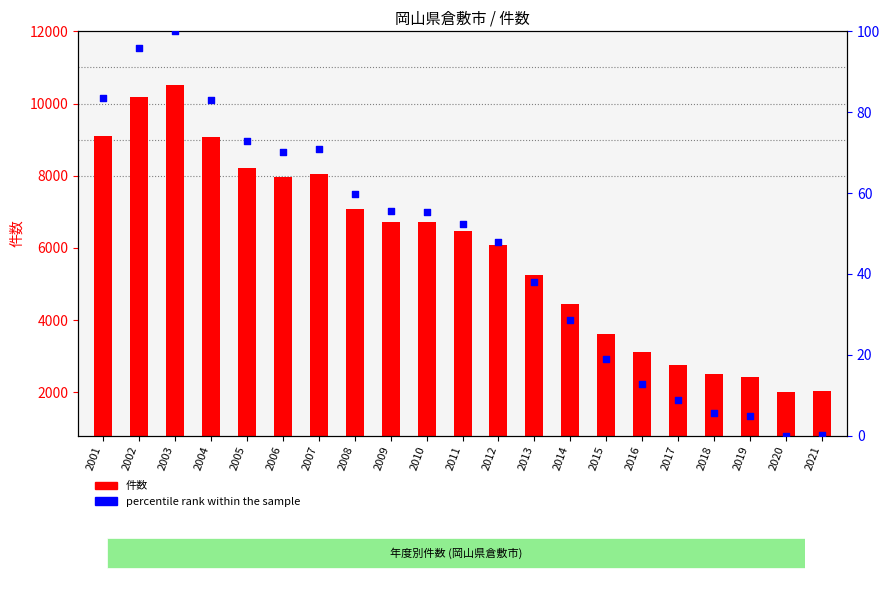

What is the total value across all series at 2003?

10617.0